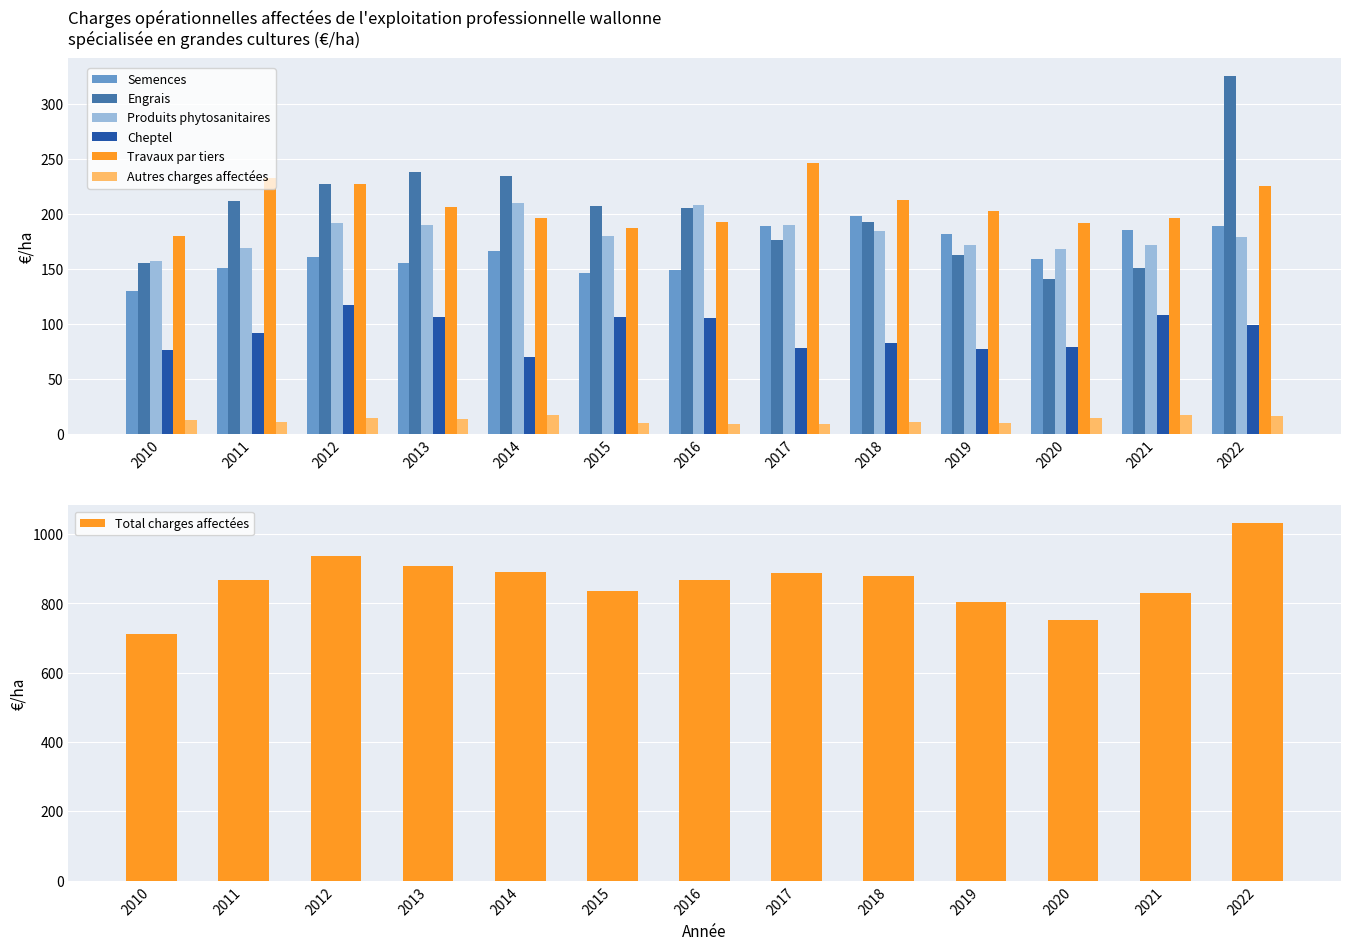

Which label corresponds to the smallest value in the chart?

2016